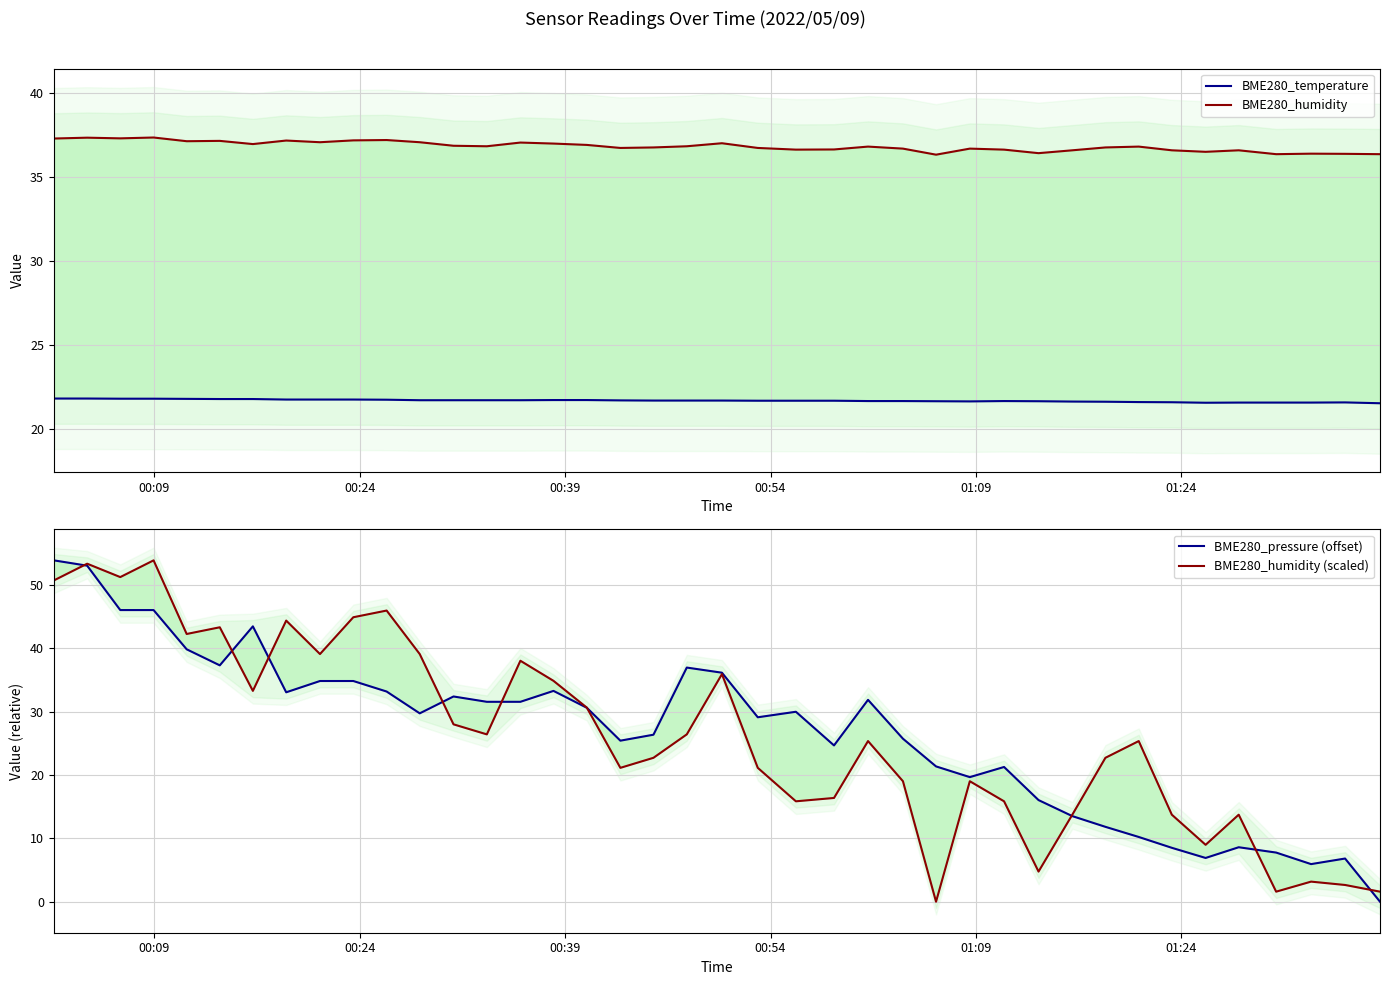

Reading left to right, transcribe all the data shown in this chart.

BME280_temperature: 21.8	21.8	21.8	21.8	21.8	21.8	21.8	21.8	21.8	21.8	21.8	21.7	21.7	21.7	21.7	21.8	21.8	21.7	21.7	21.7	21.7	21.7	21.7	21.7	21.7	21.7	21.7	21.7	21.7	21.7	21.7	21.6	21.6	21.6	21.6	21.6	21.6	21.6	21.6	21.6
BME280_humidity: 37.3	37.3	37.3	37.4	37.1	37.1	37.0	37.2	37.1	37.2	37.2	37.1	36.9	36.8	37.0	37.0	36.9	36.7	36.8	36.8	37.0	36.7	36.6	36.6	36.8	36.7	36.3	36.7	36.6	36.4	36.6	36.8	36.8	36.6	36.5	36.6	36.4	36.4	36.4	36.4
BME280_pressure (offset): 53.8	53.0	46.0	46.0	39.8	37.3	43.4	33.0	34.8	34.8	33.1	29.7	32.4	31.5	31.5	33.2	30.6	25.4	26.3	36.9	36.1	29.1	30.0	24.6	31.8	25.7	21.3	19.6	21.2	16.0	13.5	11.8	10.2	8.5	6.9	8.6	7.8	5.9	6.8	0.0
BME280_humidity (scaled): 50.7	53.3	51.2	53.8	42.2	43.3	33.3	44.3	39.1	44.9	45.9	39.1	28.0	26.4	38.0	34.8	30.6	21.1	22.7	26.4	35.9	21.1	15.8	16.4	25.3	19.0	0.0	19.0	15.8	4.8	13.7	22.7	25.3	13.7	9.0	13.7	1.6	3.2	2.6	1.6